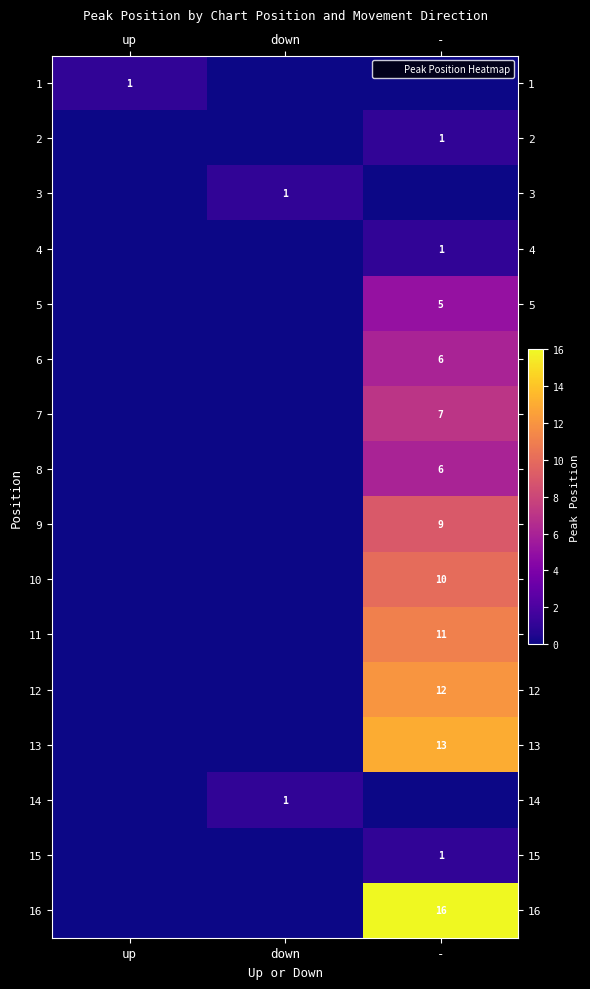

List the series in order of their peak value, lowest first.

1, 2, 3, 4, 14, 15, 5, 6, 8, 7, 9, 10, 11, 12, 13, 16